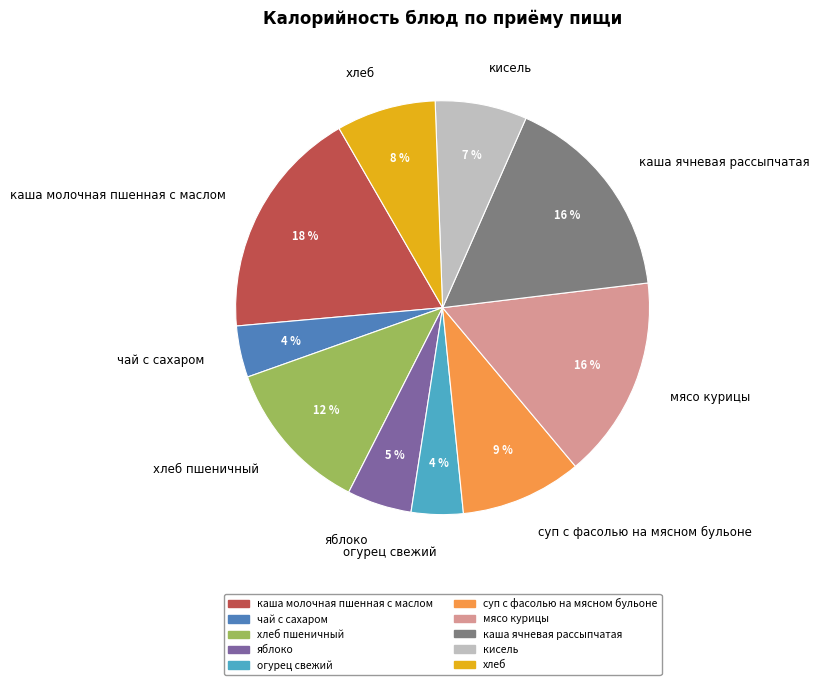

Is it true that каша ячневая рассыпчатая is 16% of the pie?

True